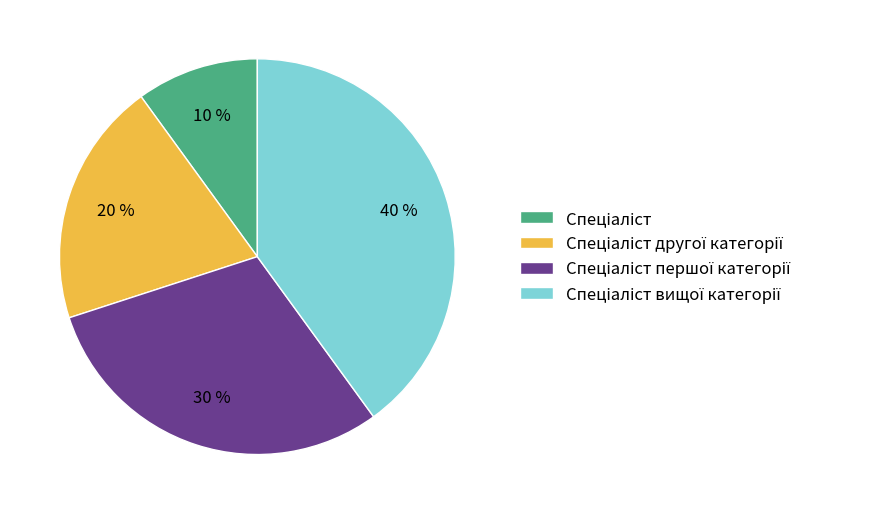

To the nearest percent, what is the difference between the largest and smallest slice percentages?

30%